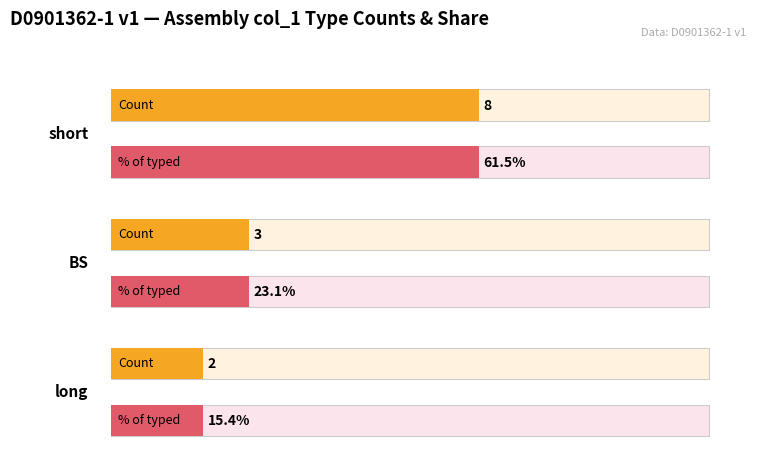

Which has a higher value, long or BS?

BS